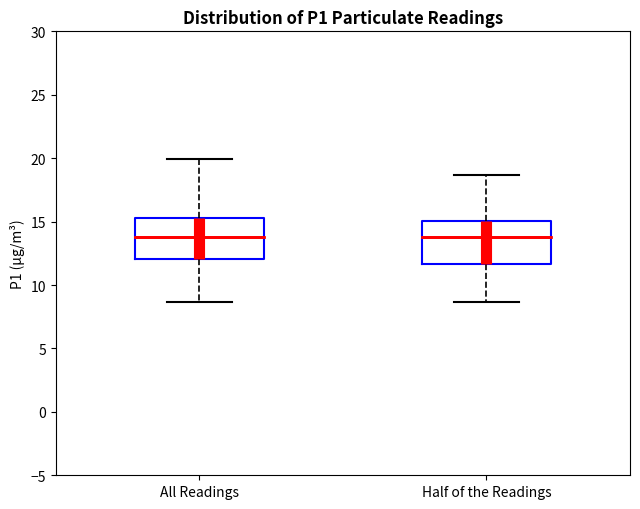

Where does the lower whisker of the box for Half of the Readings end on the y-axis? The values are not printed on the chart, so give them approximately, as read against the axis.

8.5